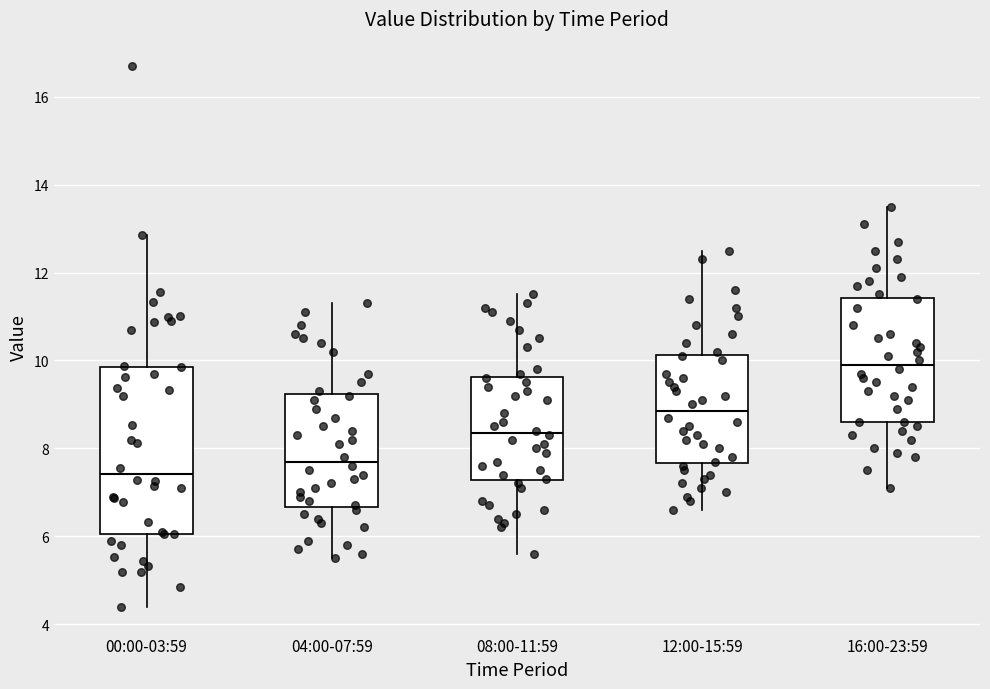

Reading left to right, transcribe this box plot: for each box, give where its median line is, the range the box spans, and where its two whiskers end, as read against the y-axis. The values are not printed on the chart, so give them approximately, as read against the axis.

00:00-03:59: median 7.4, box 6.0 to 9.8, whiskers 4.4 to 12.8
04:00-07:59: median 7.8, box 6.6 to 9.2, whiskers 5.6 to 11.4
08:00-11:59: median 8.4, box 7.2 to 9.6, whiskers 5.6 to 11.6
12:00-15:59: median 8.8, box 7.6 to 10.2, whiskers 6.6 to 12.6
16:00-23:59: median 10.0, box 8.6 to 11.4, whiskers 7.2 to 13.6